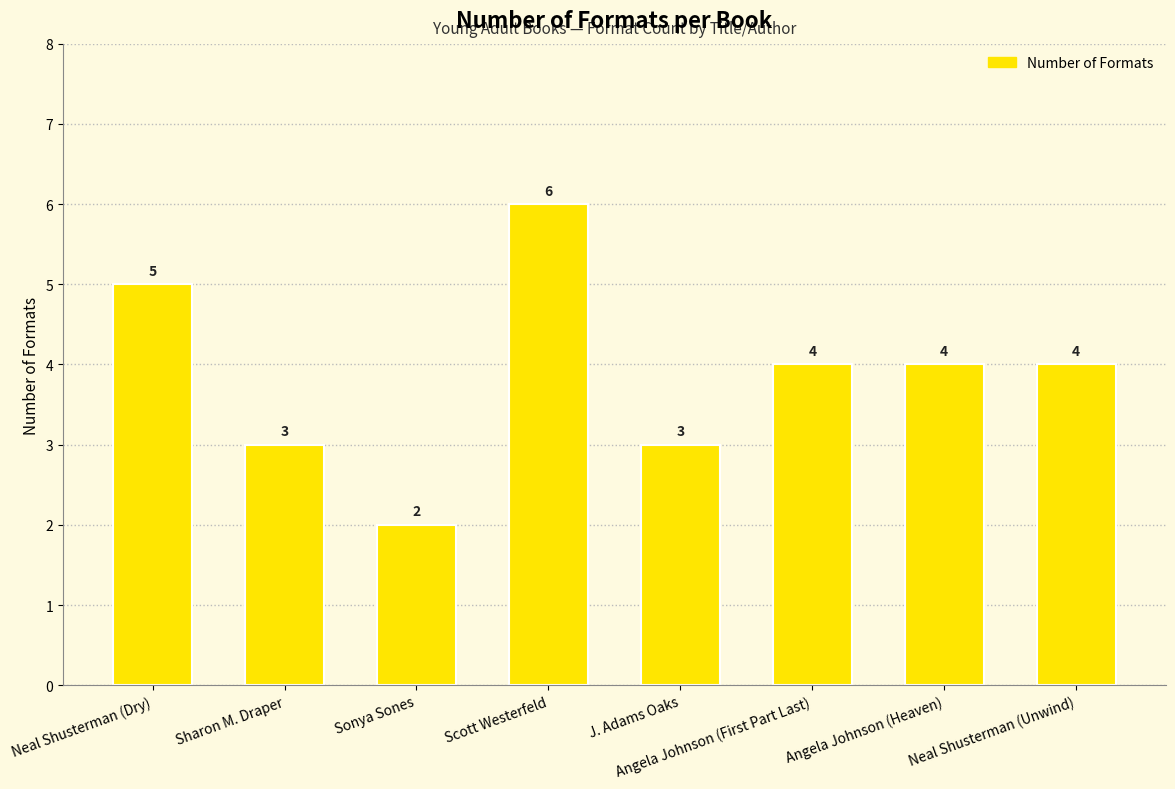

What value does the data have at Scott Westerfeld?

6